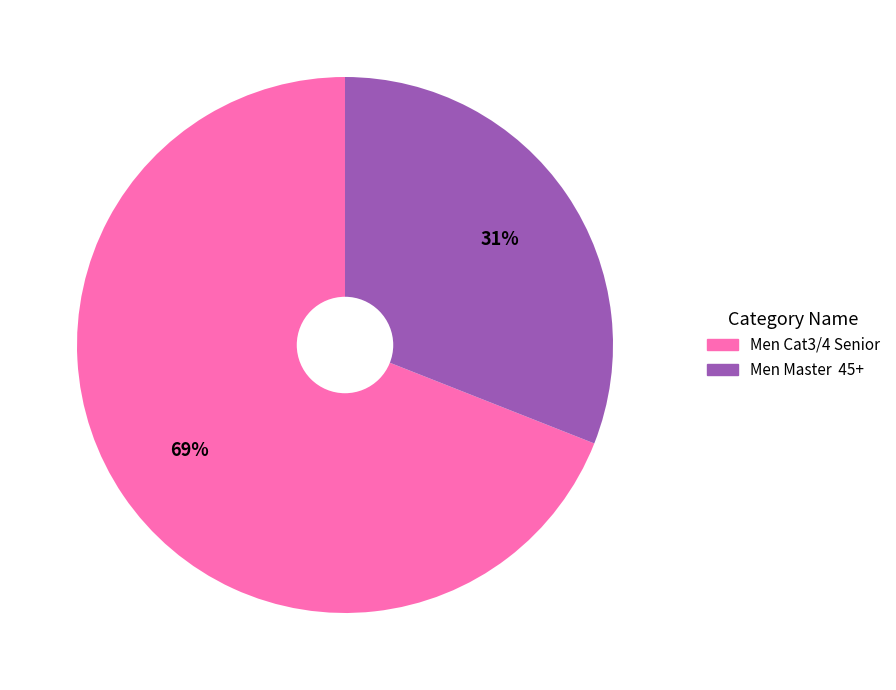

Count the number of slices in the pie.

2